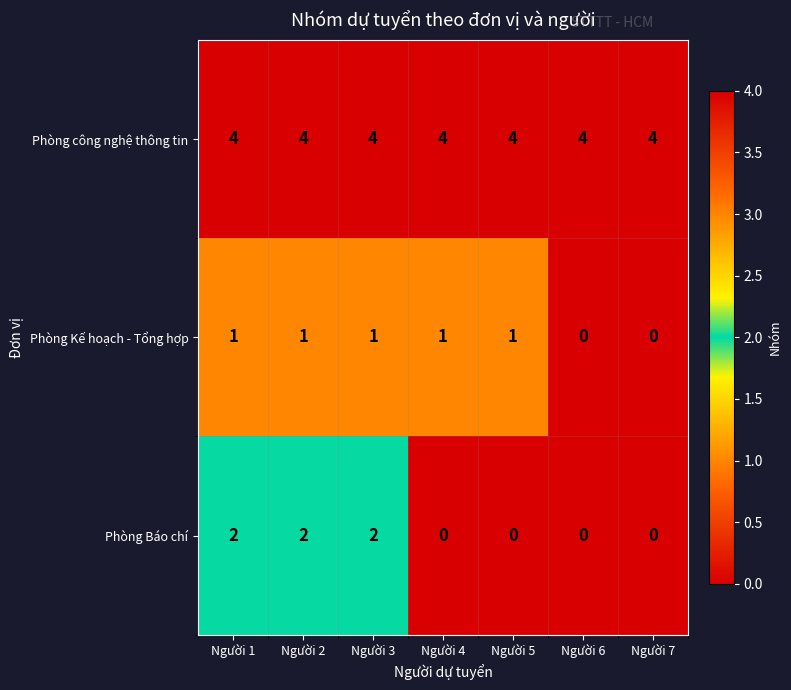

Is it true that Phòng Báo chí equals -1 at Người 4?

False